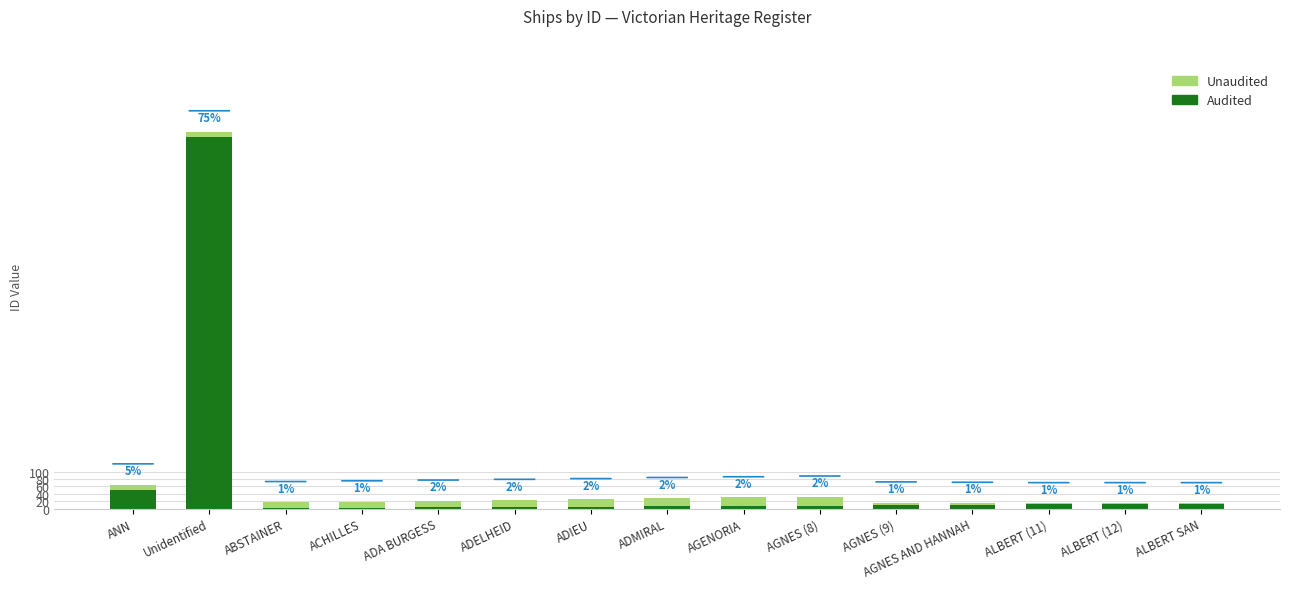

What is the total value across all series at ANN?

65